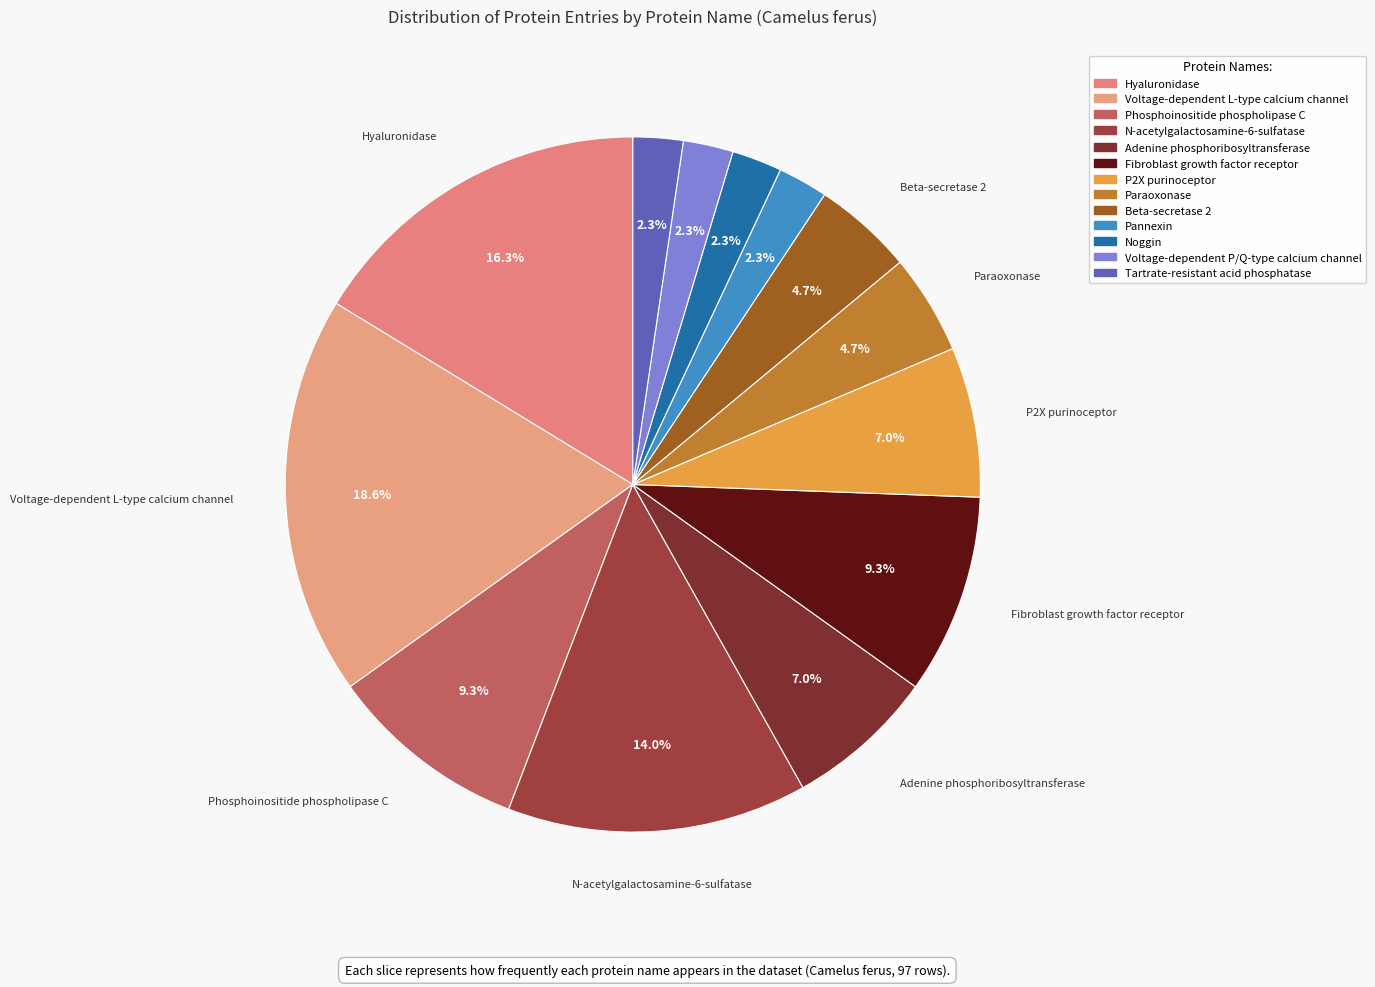

Is there any slice that represents more than half of the pie?

No